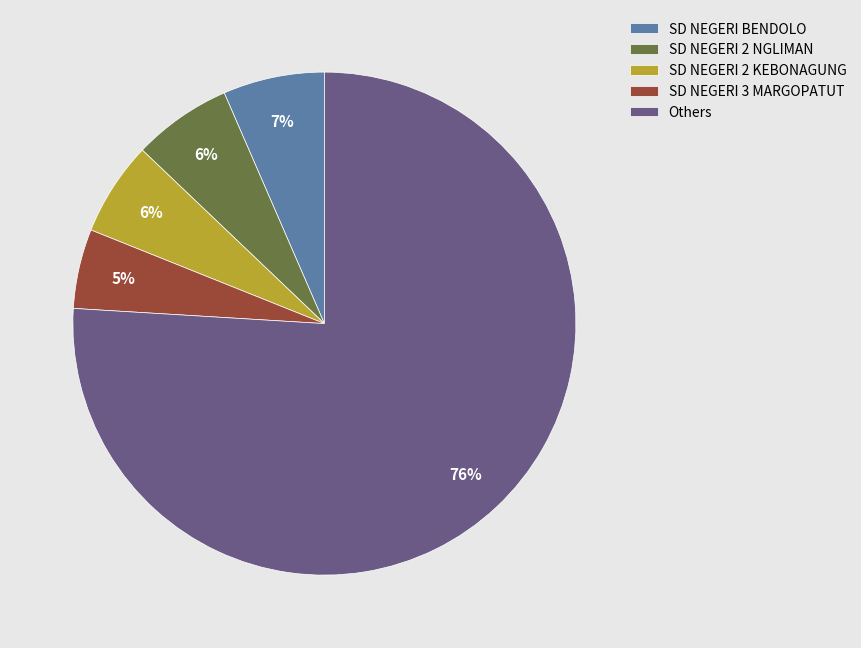

Which slice represents more than half of the pie?

Others